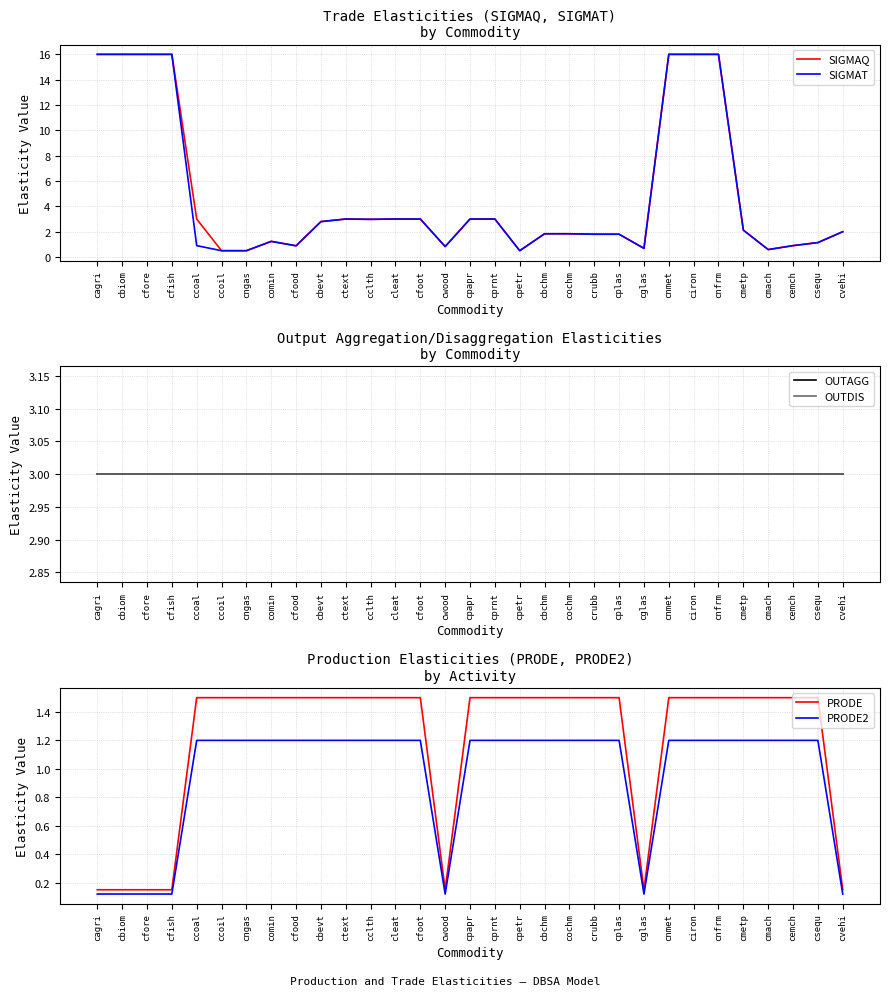

What position from the right is cmetp?

5